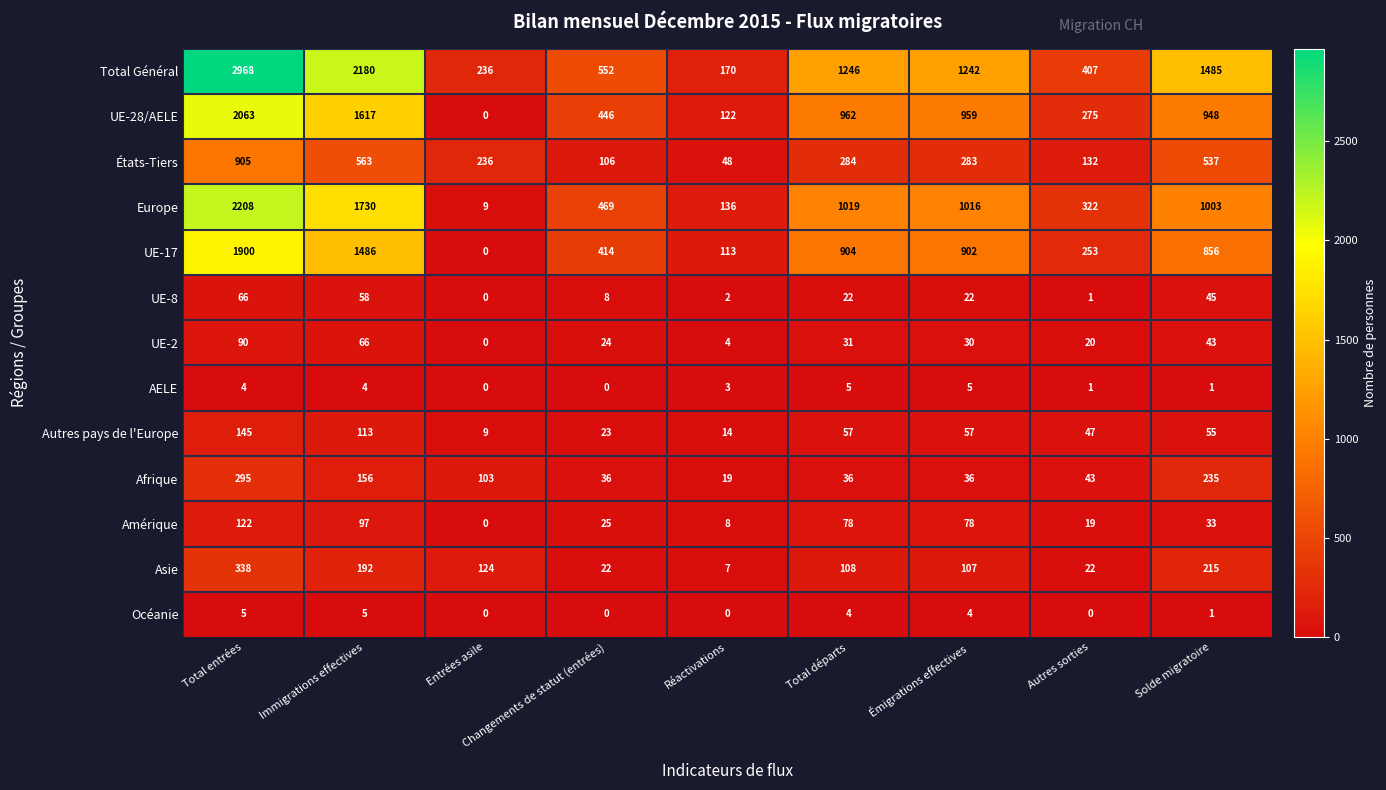

What is the total value across all series at Total entrées?

11109